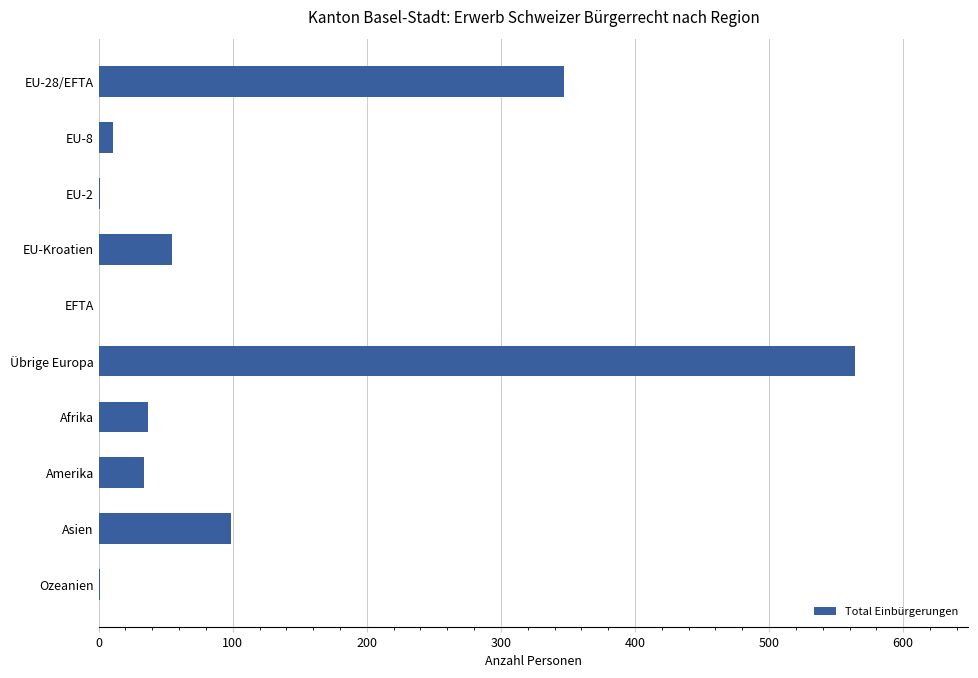

What is the sum of all values?

1149